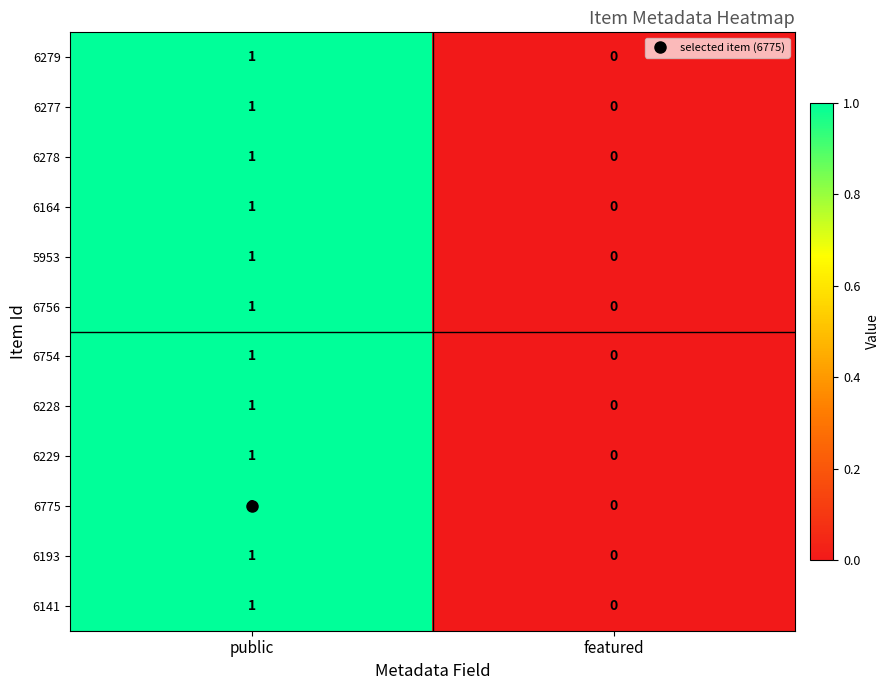

At which label does 6756 reach its peak?

public